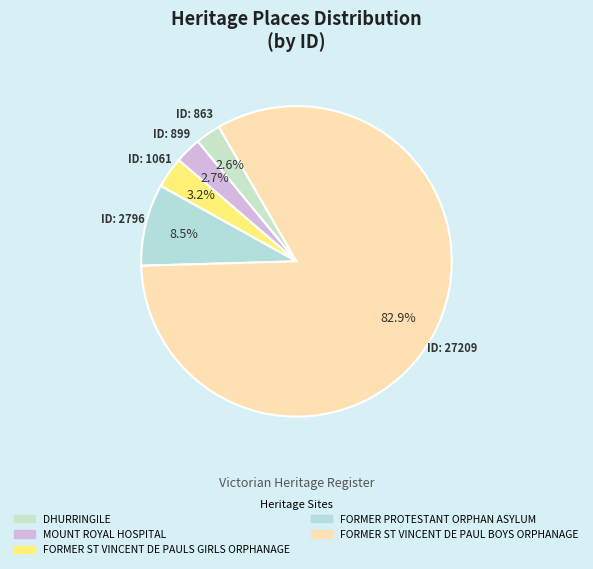

To the nearest percent, what is the difference between the FORMER ST VINCENT DE PAULS GIRLS ORPHANAGE and FORMER PROTESTANT ORPHAN ASYLUM slice percentages?

5%